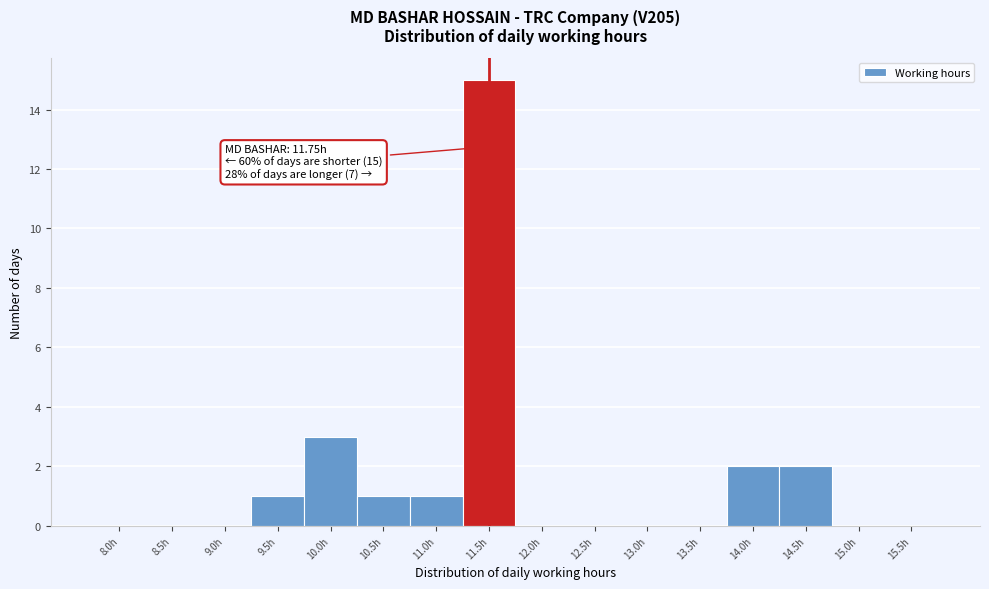

Reading right to left, transcribe all the data shown in this chart.

15.5h=0	15.0h=0	14.5h=2	14.0h=2	13.5h=0	13.0h=0	12.5h=0	12.0h=0	11.5h=15	11.0h=1	10.5h=1	10.0h=3	9.5h=1	9.0h=0	8.5h=0	8.0h=0